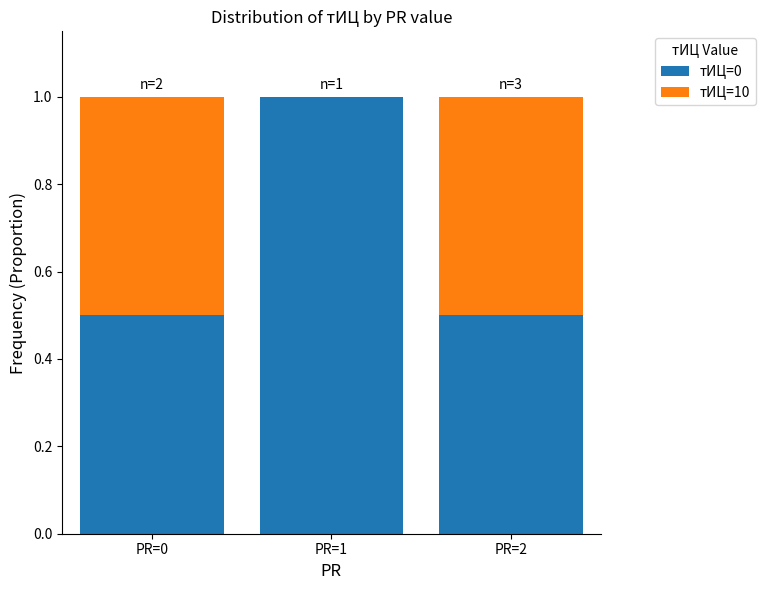

The тИЦ=0 series shows 0.5 at PR=2. True or false?

True